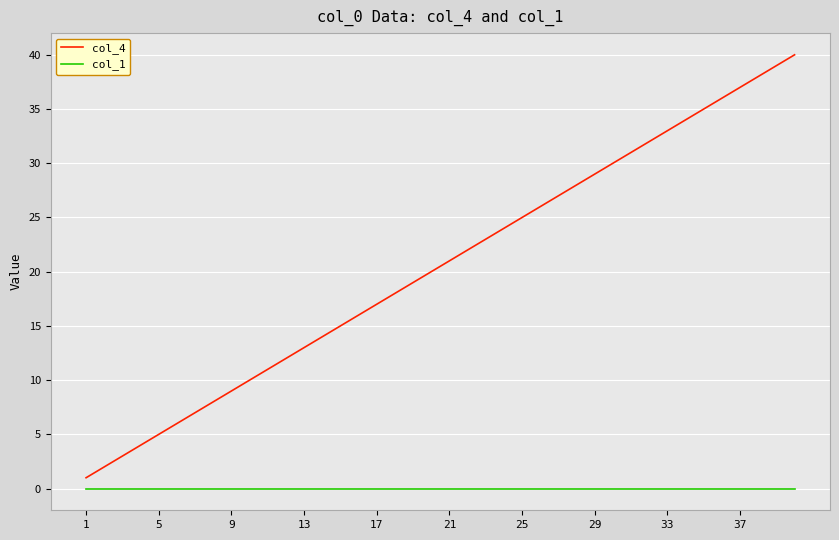

How many values in the col_4 series are below 21?

20